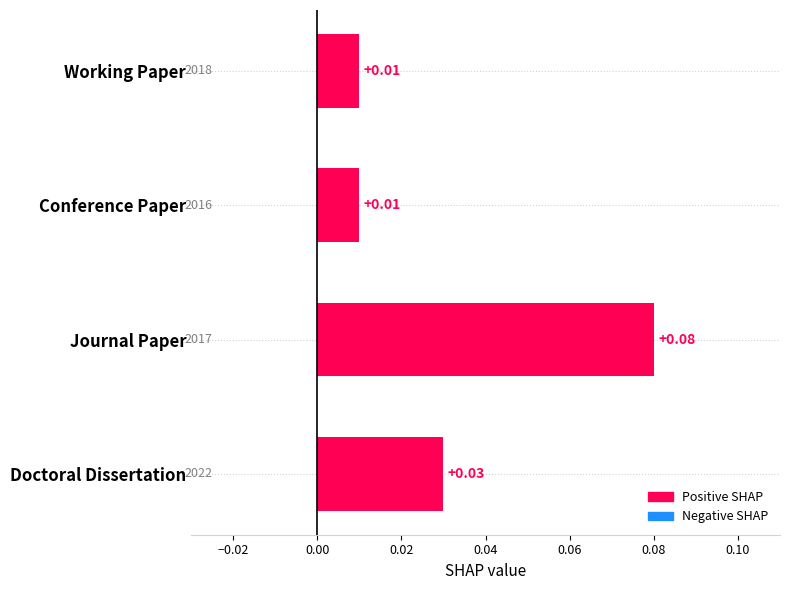

Which has a higher value, Journal Paper or Working Paper?

Journal Paper